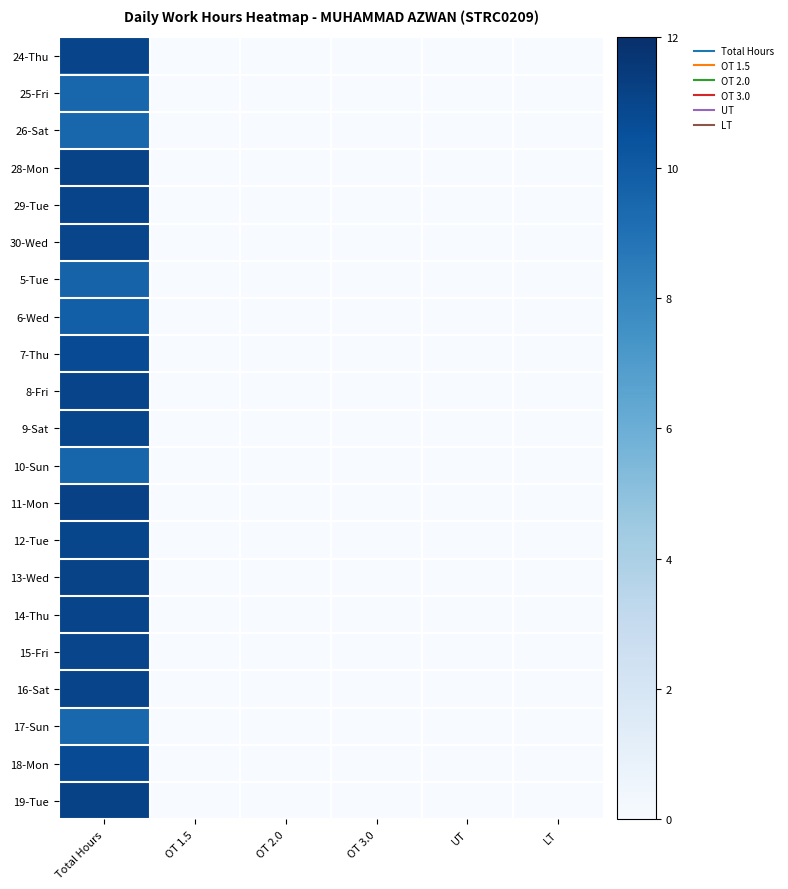

Count the number of data series in this chart.

21